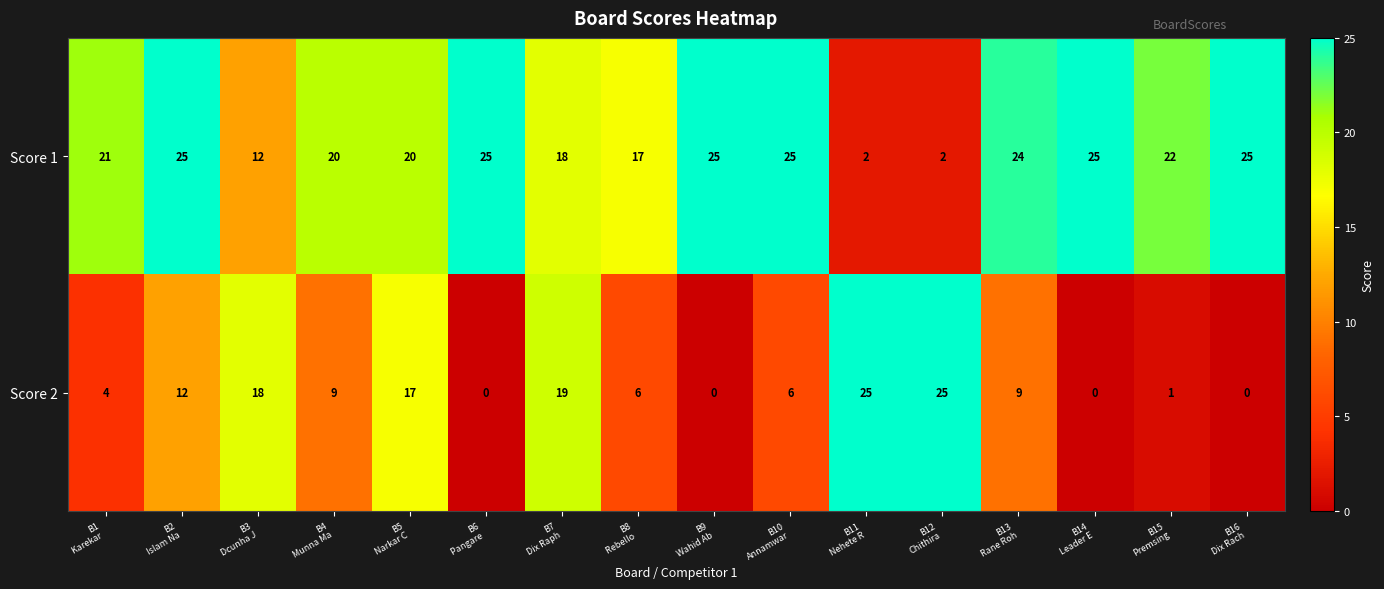

How many data points does each series have?

16